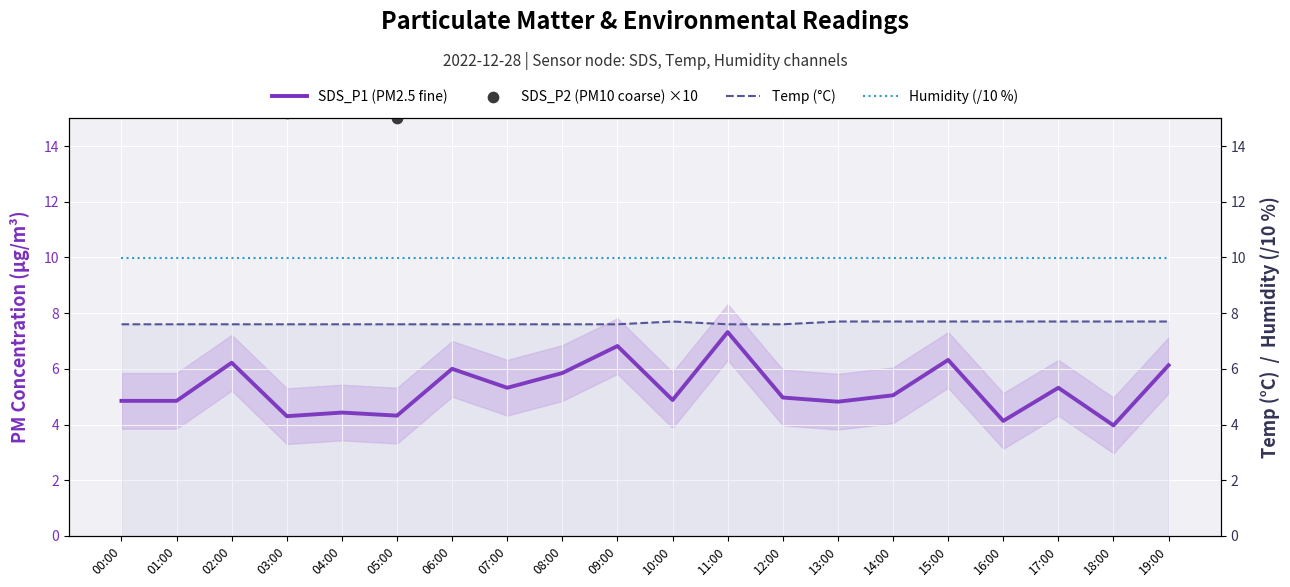

What is the total value across all series at 09:00?

43.4